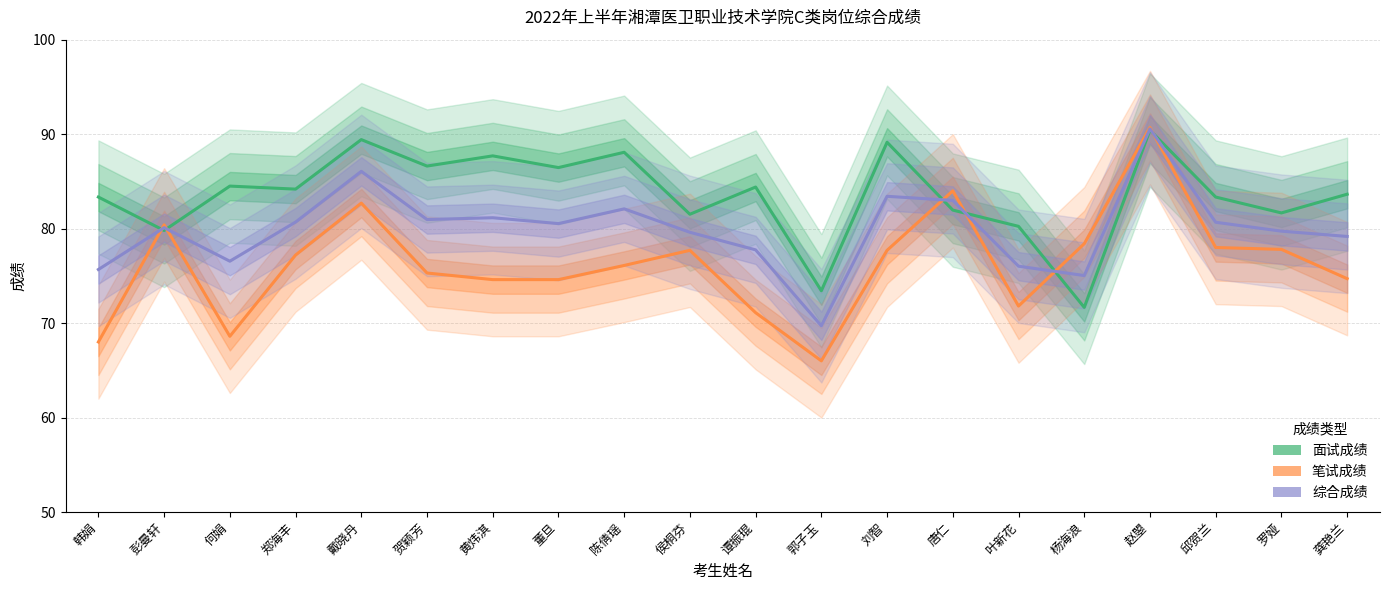

True or false: 笔试成绩 has more than 1 interior local peaks.

True